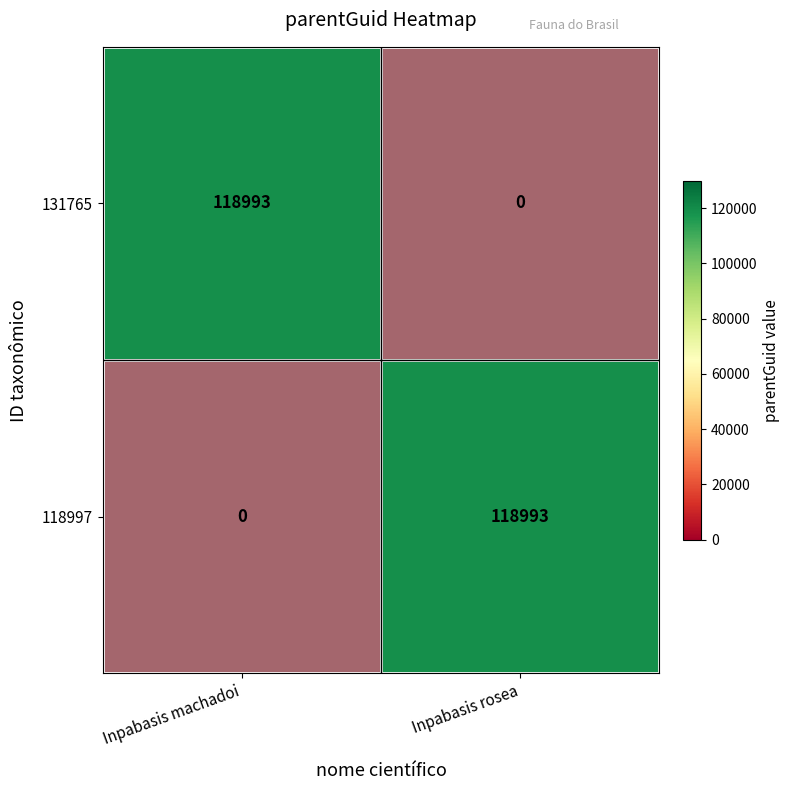

At Inpabasis rosea, list the series in order from largest to smallest.

131765, 118997